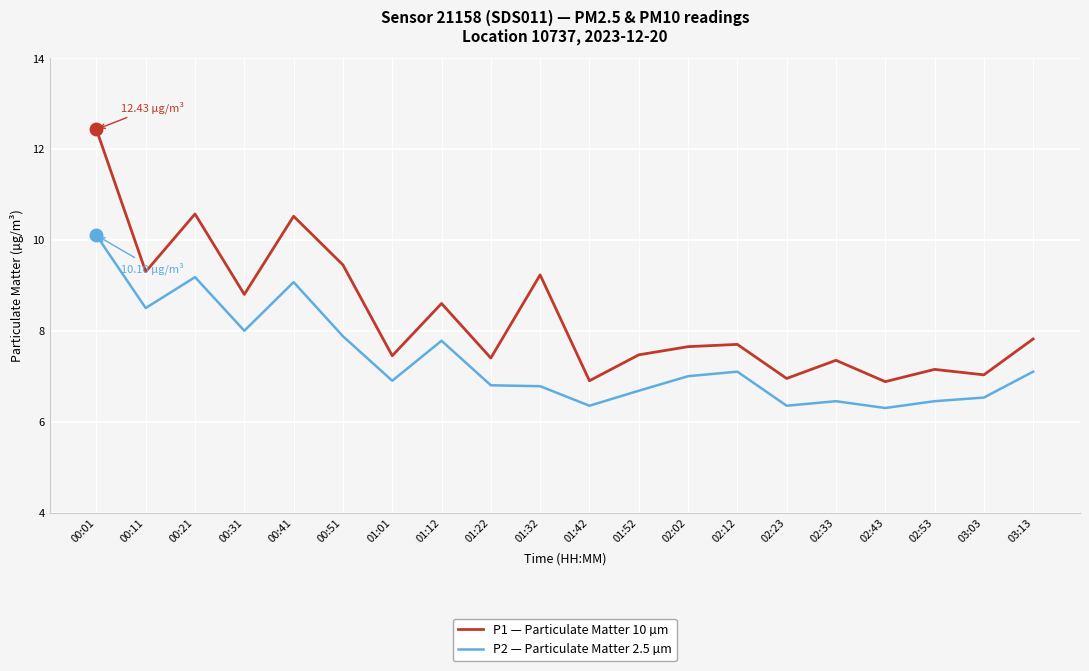

What is the total value across all series at 01:22?

14.2